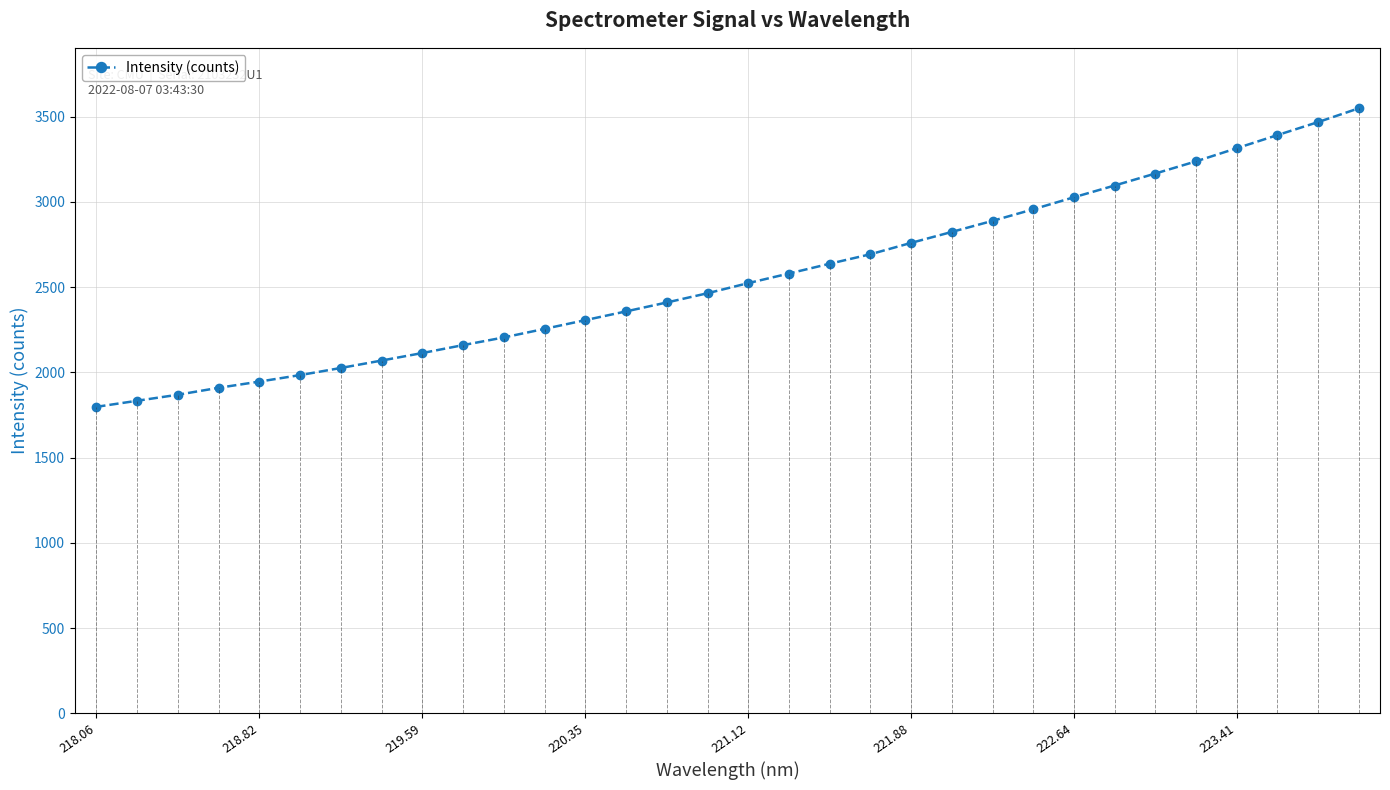

Reading right to left, what are all the values shown in this chart?

3548.1	3467.3	3391.0	3314.0	3237.1	3165.7	3095.5	3026.6	2955.9	2888.3	2823.3	2759.1	2692.4	2636.8	2579.5	2523.1	2463.8	2409.6	2357.3	2306.0	2254.9	2204.6	2159.6	2113.2	2069.1	2025.5	1983.8	1945.6	1909.2	1868.5	1833.1	1797.5